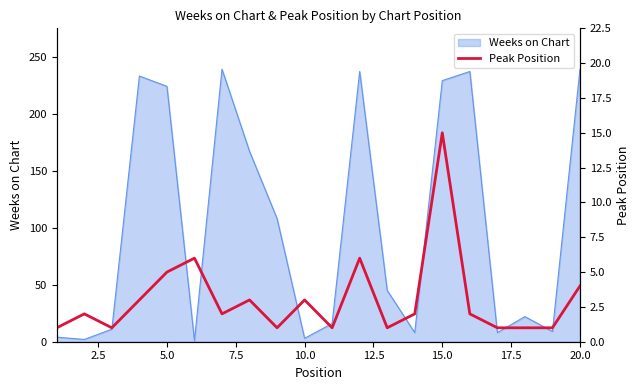

What is the maximum value for Weeks on Chart?

239